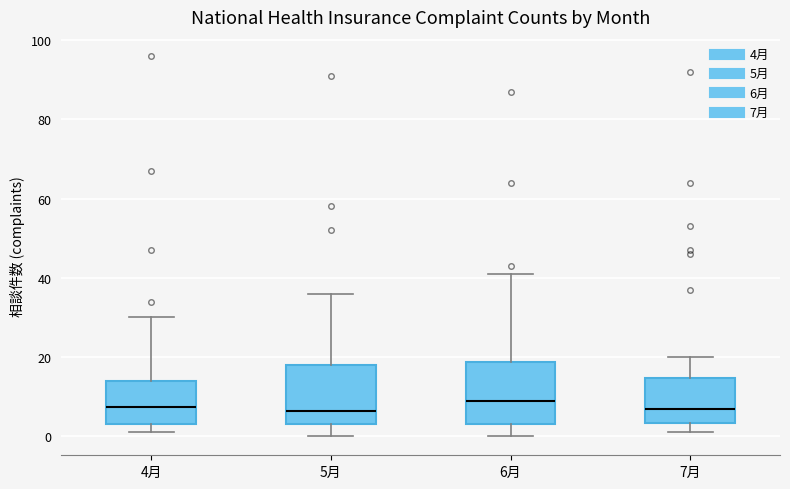

Reading left to right, read every box against the y-axis: the position of its median line, the range the box covers, and the ends of its whiskers. The values are not printed on the chart, so give them approximately, as read against the axis.

4月: median 8, box 4 to 14, whiskers 2 to 30
5月: median 6, box 4 to 18, whiskers 0 to 36
6月: median 10, box 4 to 18, whiskers 0 to 42
7月: median 8, box 4 to 14, whiskers 2 to 20